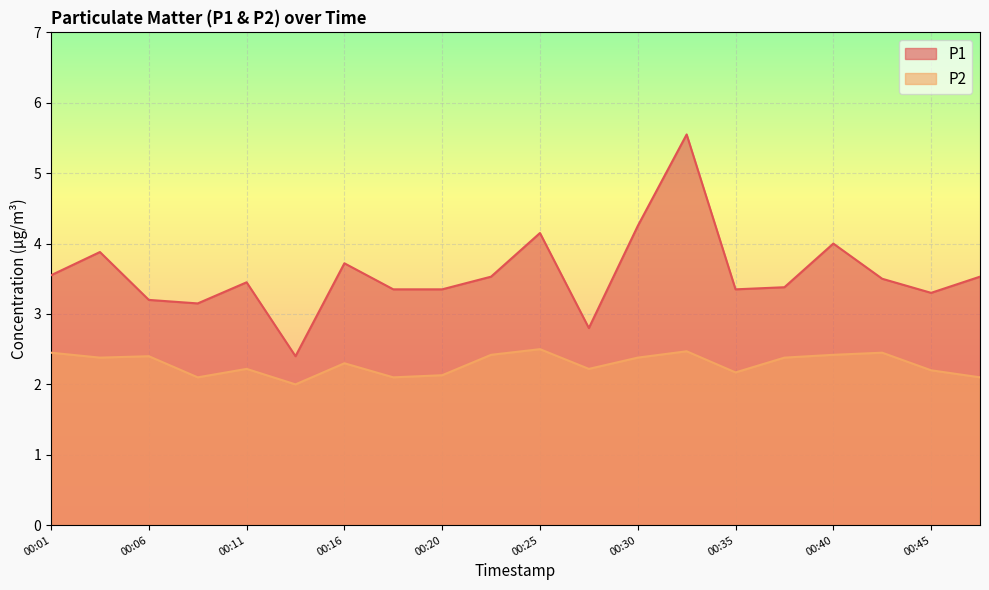

How many interior local valleys does the P2 series have?

6